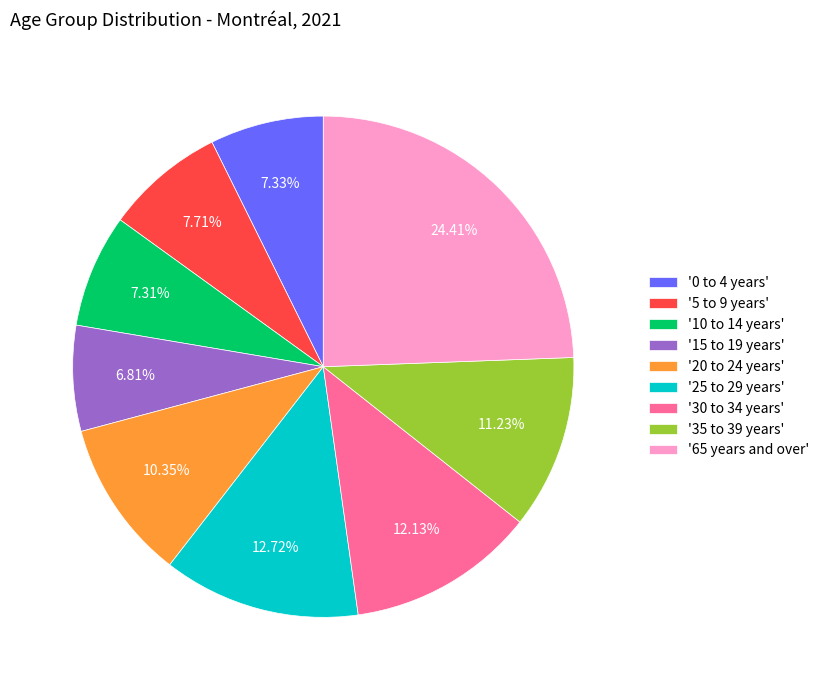

Approximately how many times larger is the value at '35 to 39 years' compared to '65 years and over'?

0.5